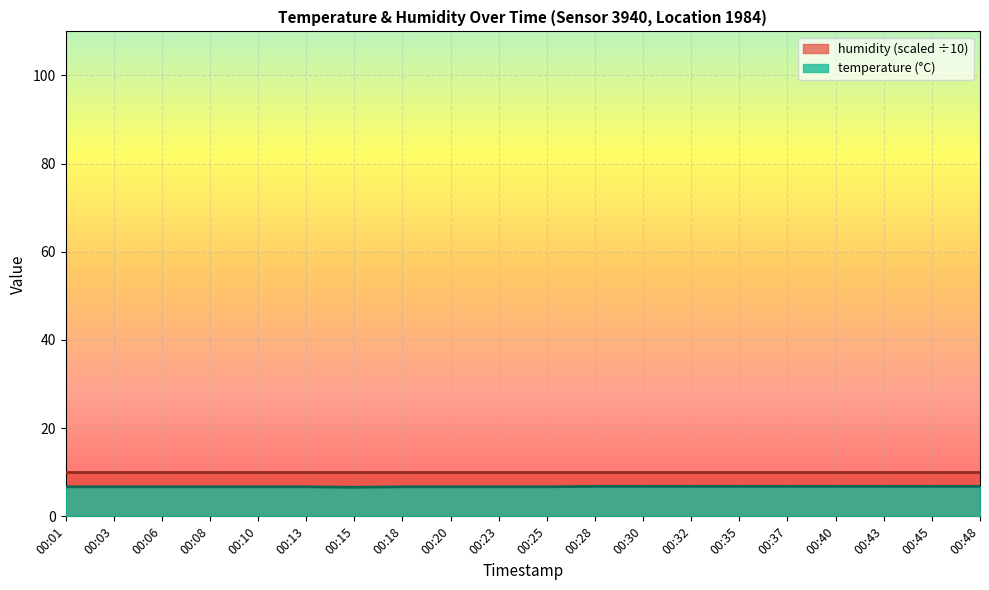

What is the value of the 8th point from the left?

6.7